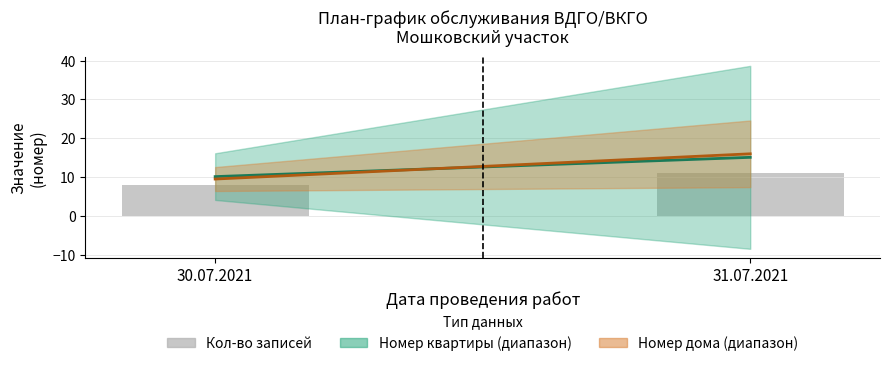

Reading left to right, transcribe all the data shown in this chart.

30.07.2021=8	31.07.2021=11